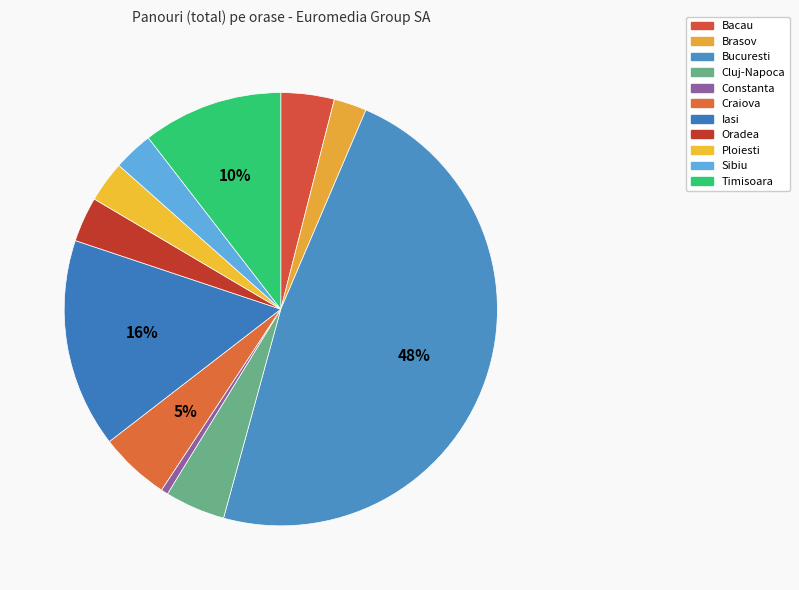

Do Craiova and Bucuresti together represent more than half of the pie?

Yes